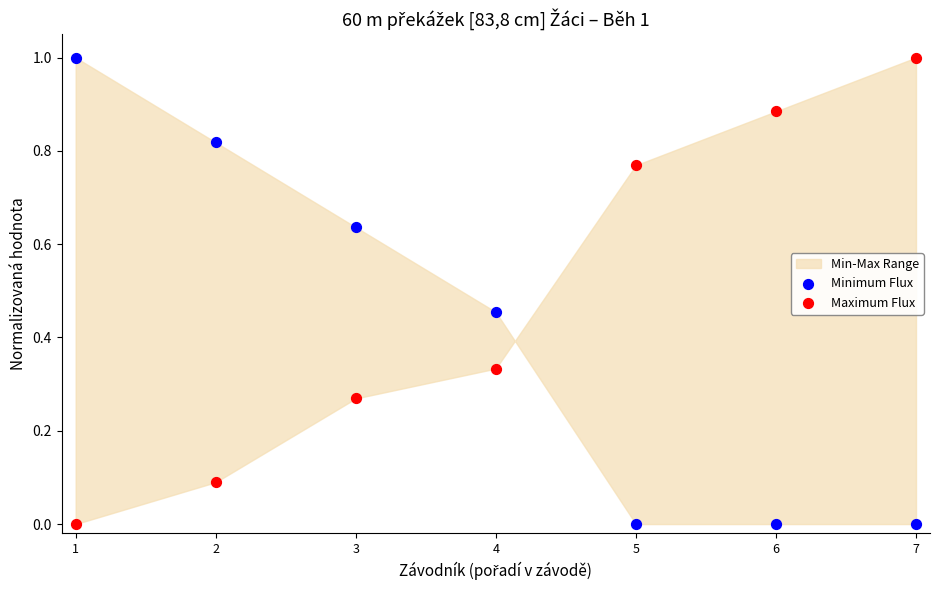

Across all data points, what is the range of Y values (max minus min)?

1.0